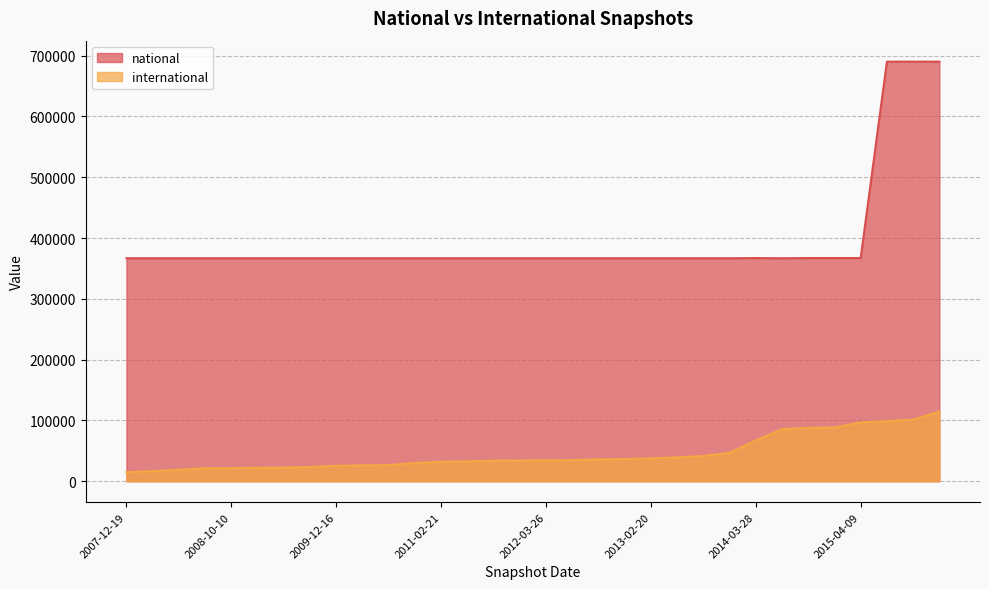

Which series changed the most between 2010-07-26 and 2011-02-21?

international